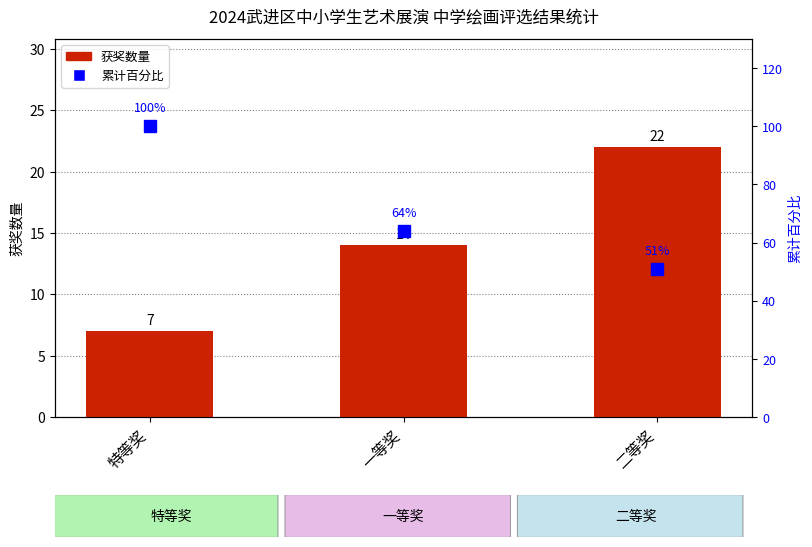

What is the sum of all 累计百分比 values?

215